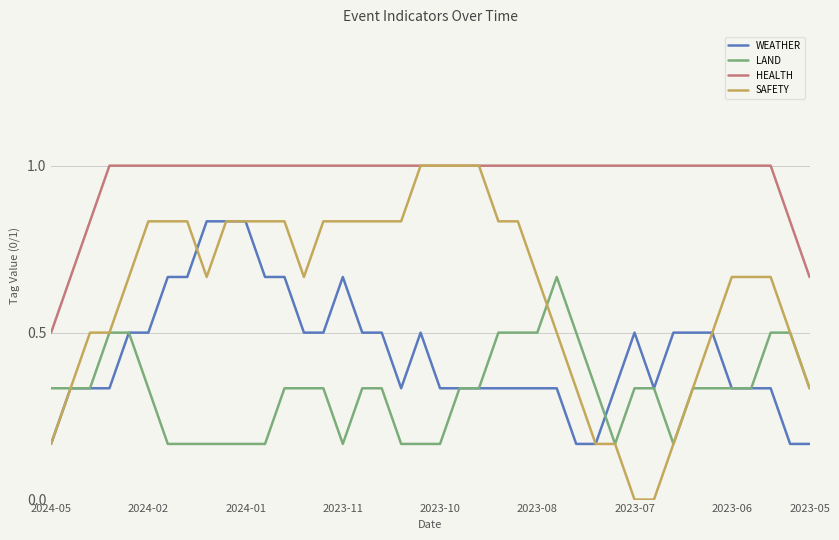

Which series has the widest spread of values?

SAFETY